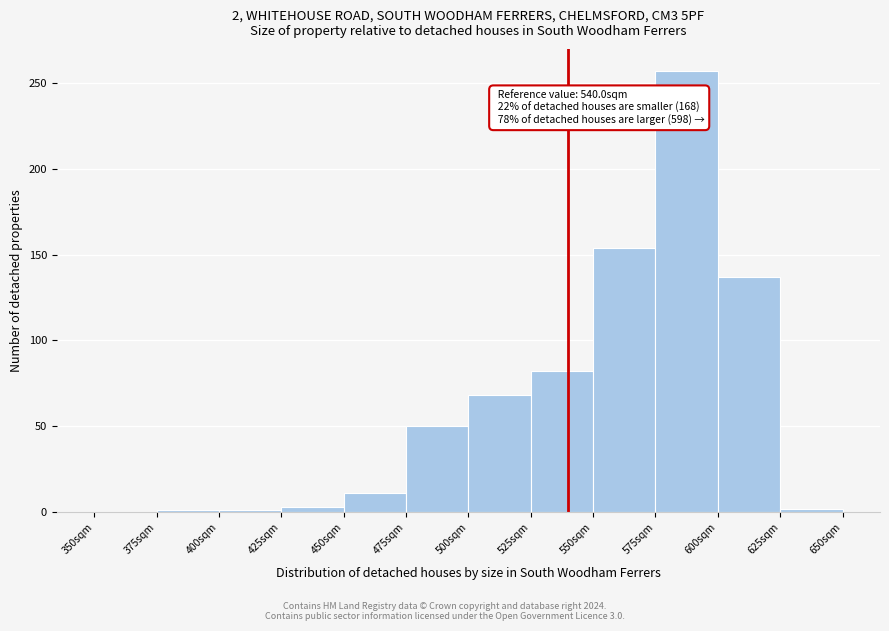

Over which range of the x-axis is the bar tallest?

575 to 600